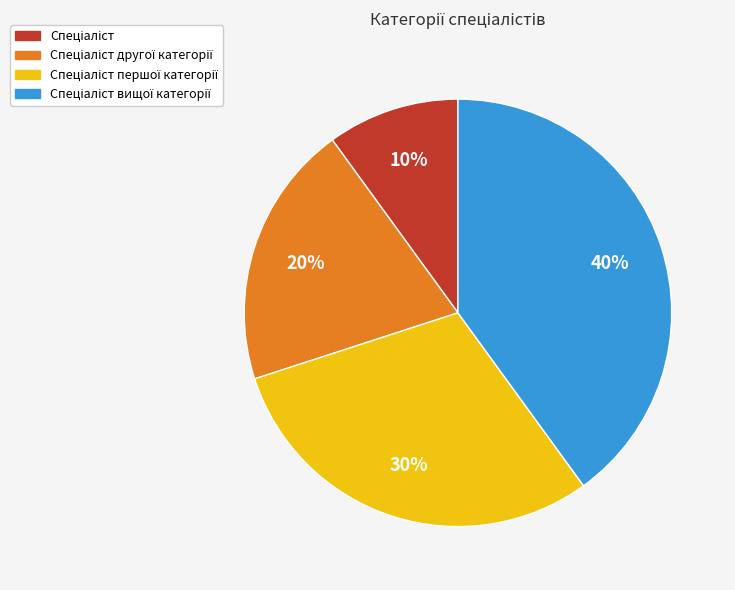

To the nearest percent, what is the average slice percentage?

25%